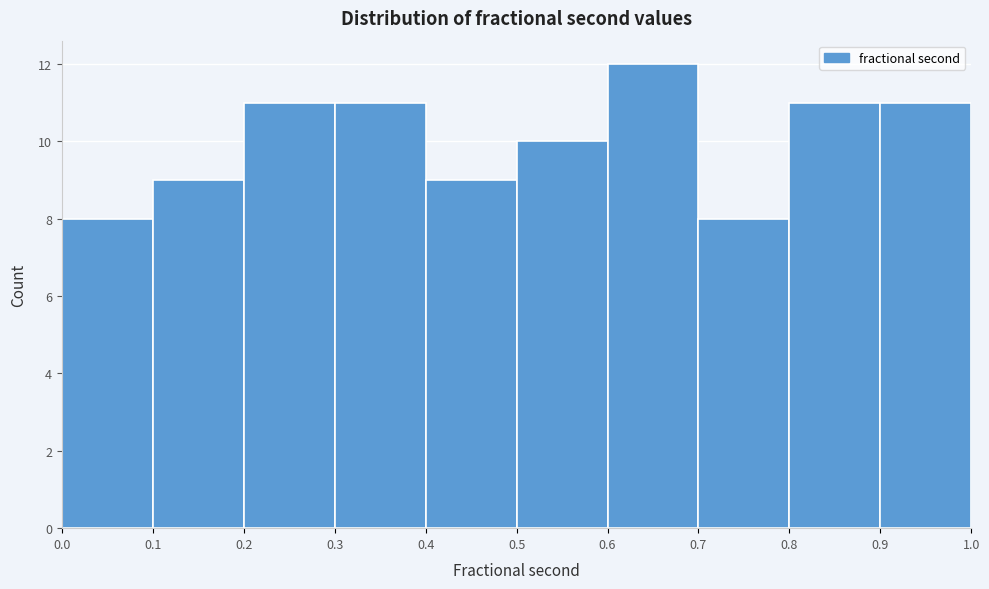

Reading left to right, list every bar in this chart as the range it spans on the x-axis followed by its height. The values are not printed on the chart, so give them approximately, as read against the axis.

0.0 to 0.1: 8
0.1 to 0.2: 9
0.2 to 0.3: 11
0.3 to 0.4: 11
0.4 to 0.5: 9
0.5 to 0.6: 10
0.6 to 0.7: 12
0.7 to 0.8: 8
0.8 to 0.9: 11
0.9 to 1.0: 11